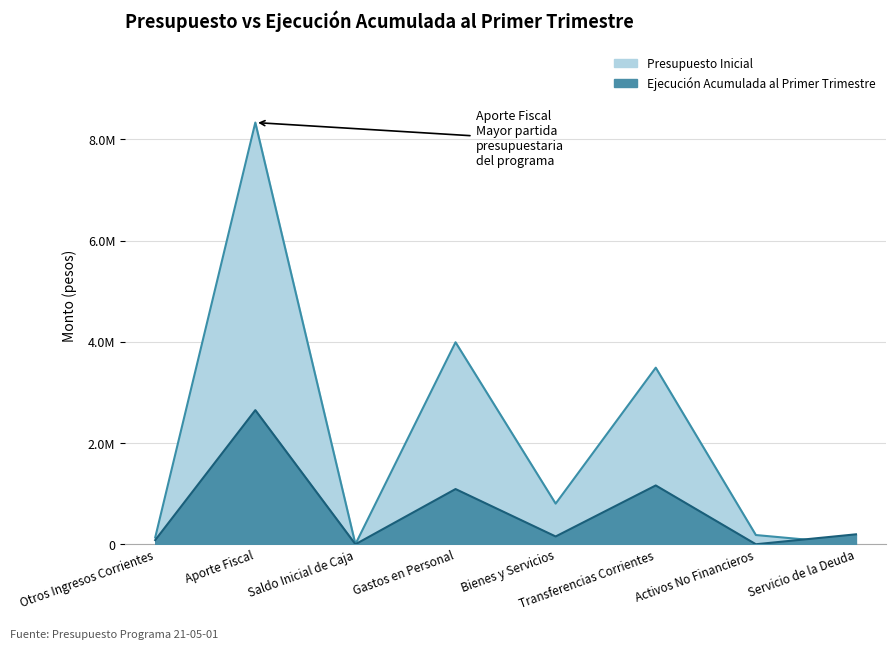

What is the label of the 3rd point from the left?

Saldo Inicial de Caja